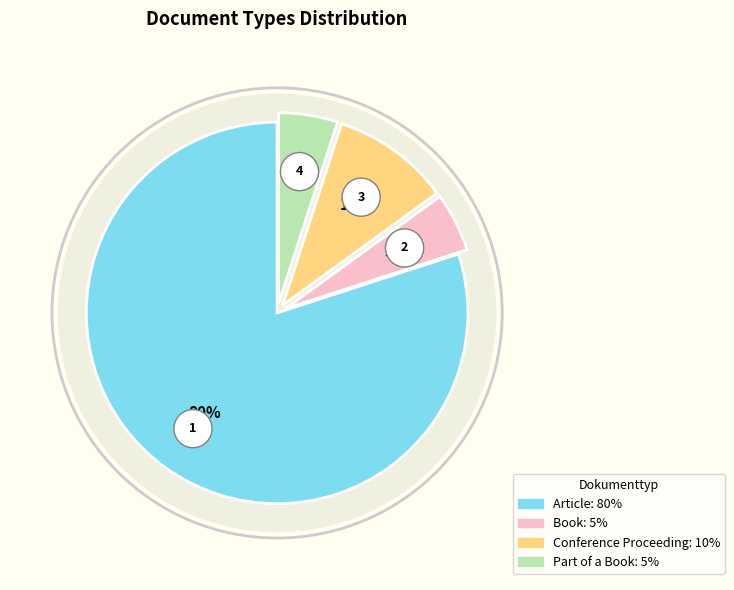

Which slice is the smallest?

Book